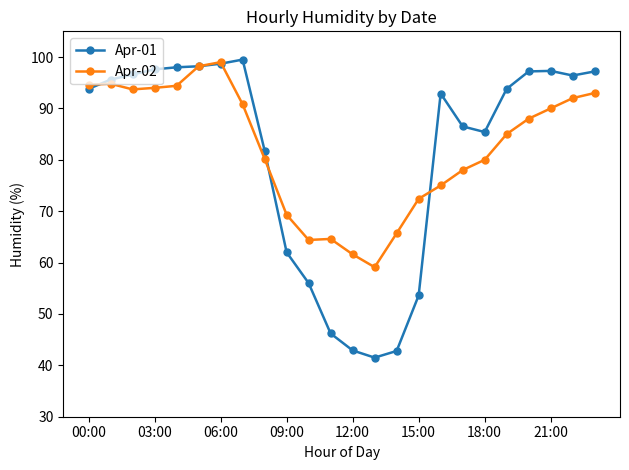

How many values in the Apr-02 series are below 88?

12